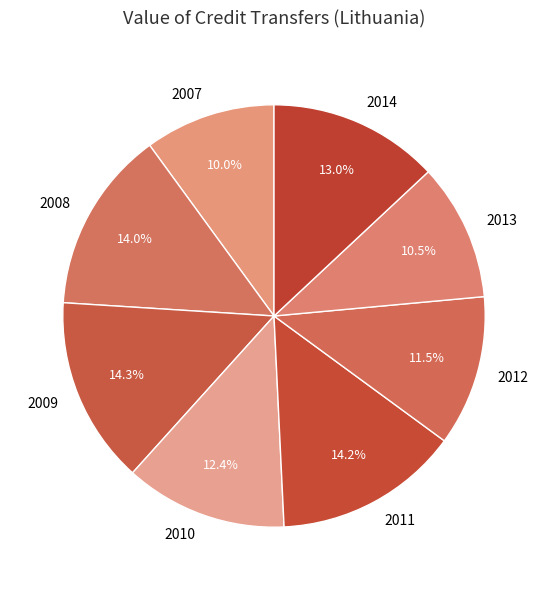

Which has a higher value, 2007 or 2010?

2010